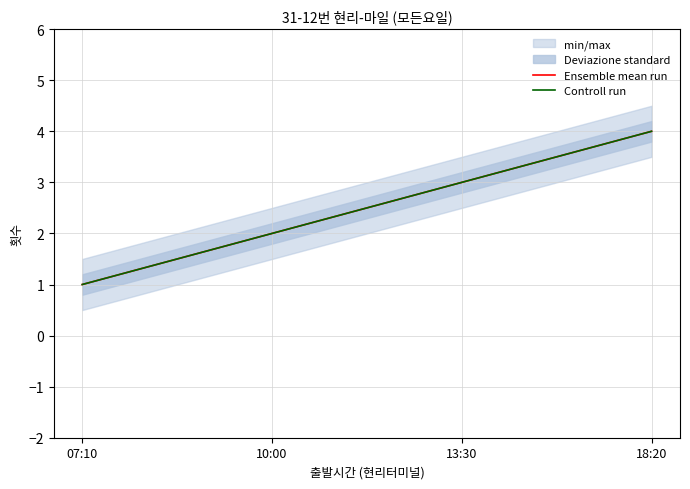

Count the Controll run values in the range 2 to 4.

3